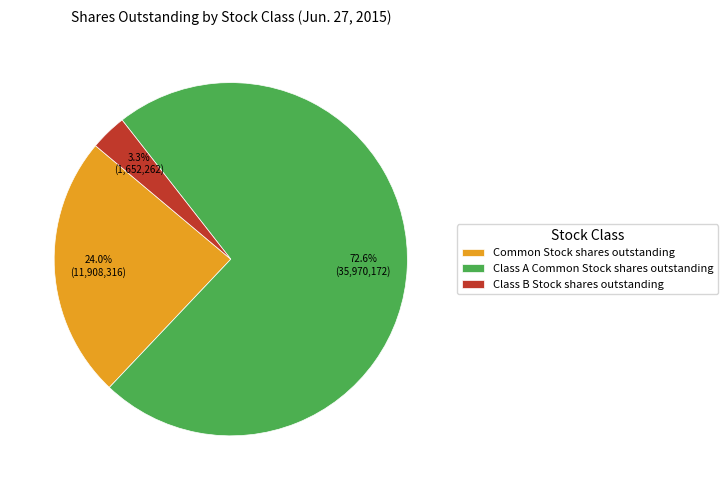

Is it true that Common Stock shares outstanding is 11% of the pie?

False